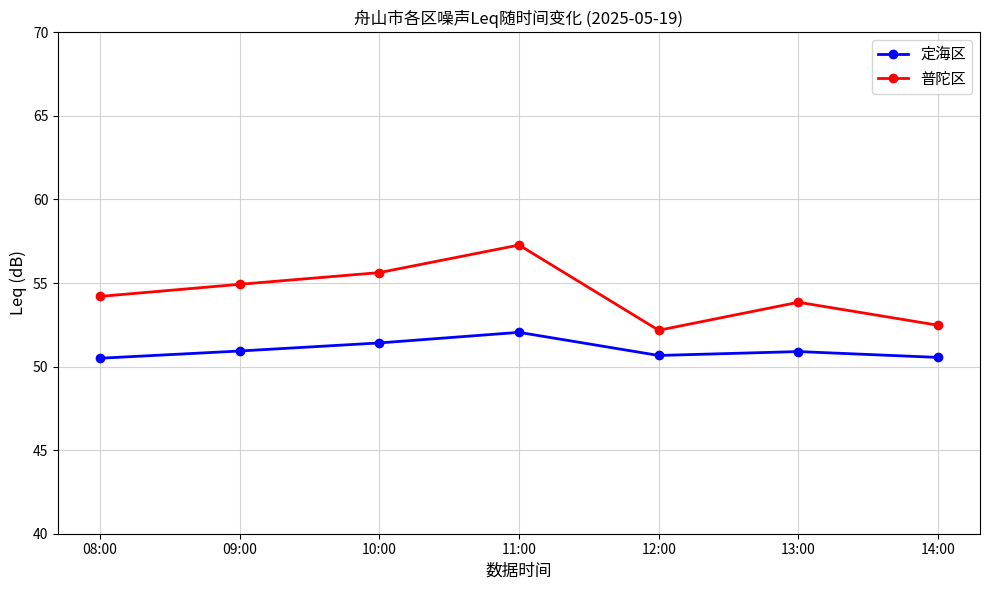

Where is the first local minimum for 普陀区?

12:00